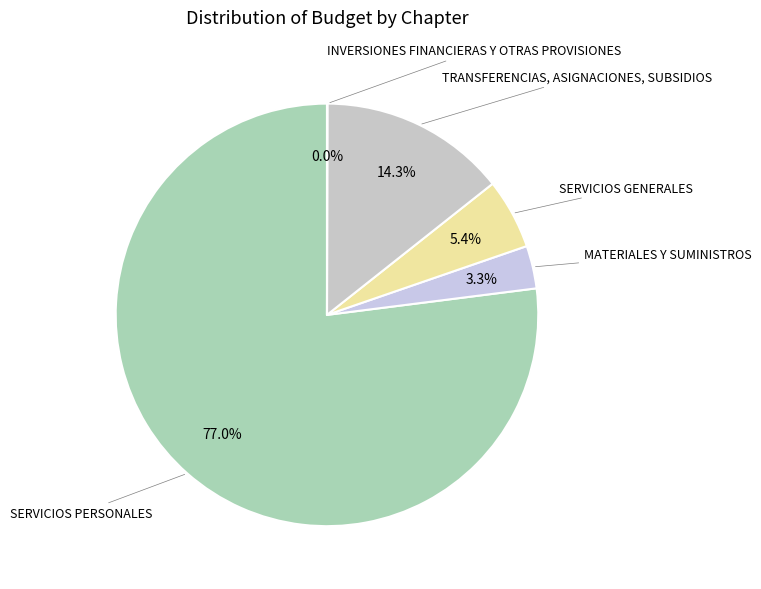

Which slice is the largest?

SERVICIOS PERSONALES